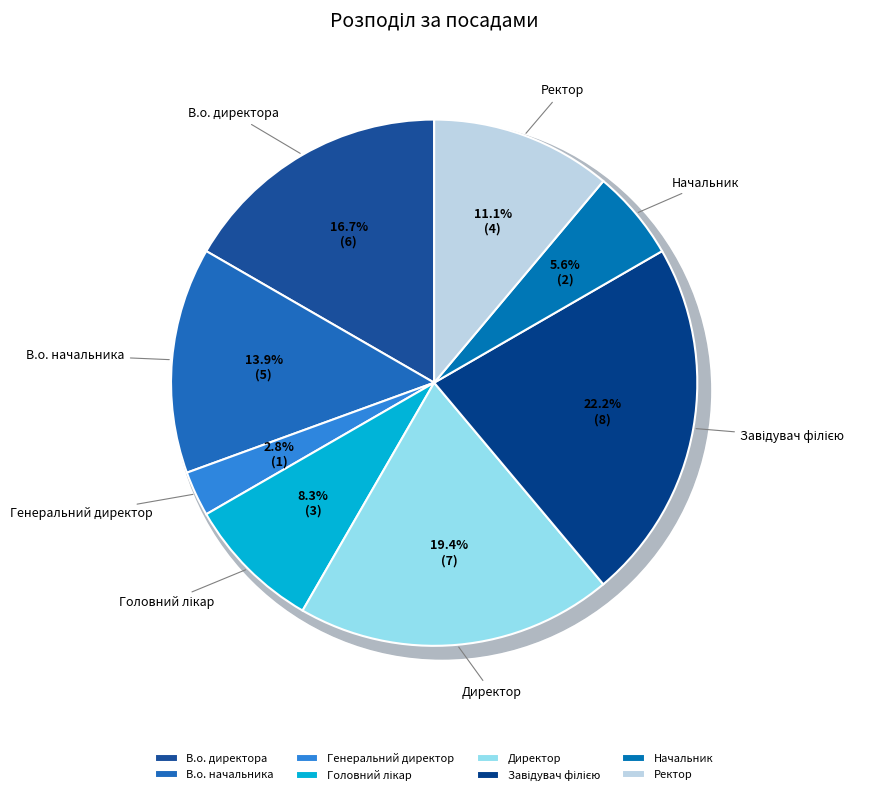

Does Ректор account for over 50% of the chart?

No